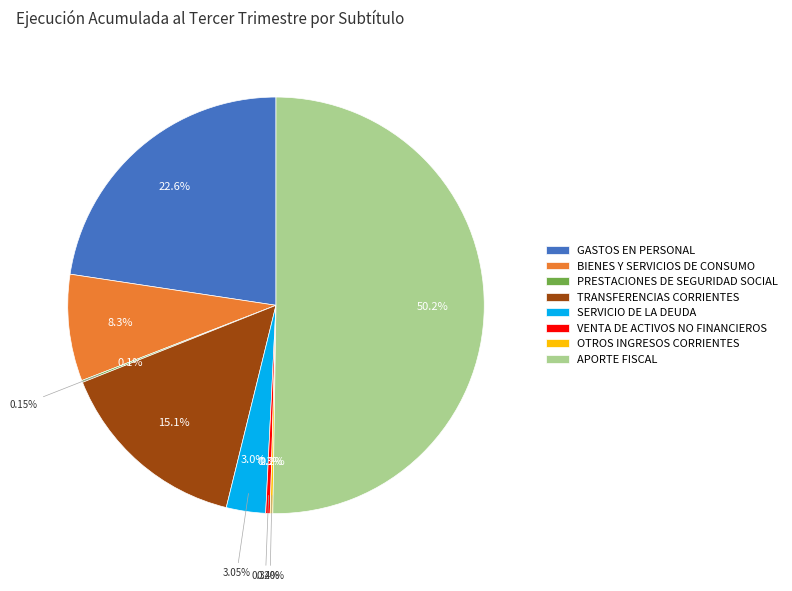

Does APORTE FISCAL represent more than half of the total?

Yes